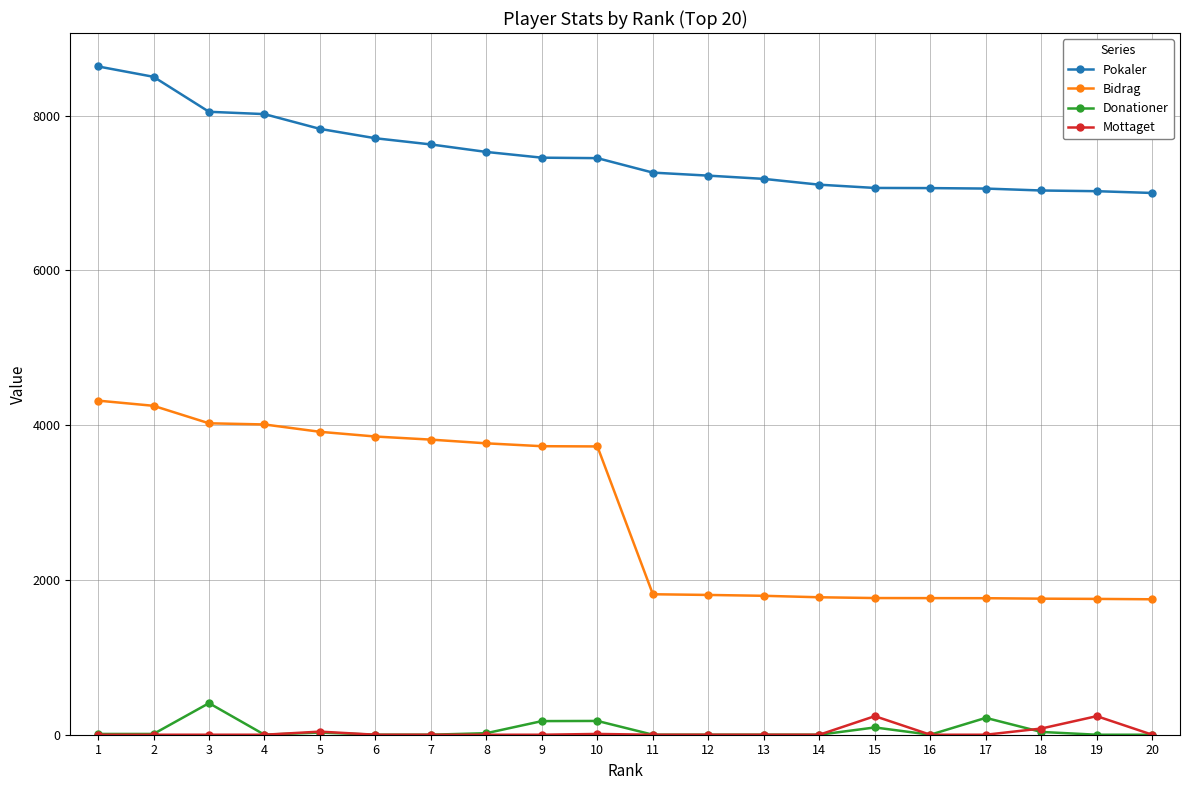

True or false: Mottaget has more than 1 interior local peaks.

True